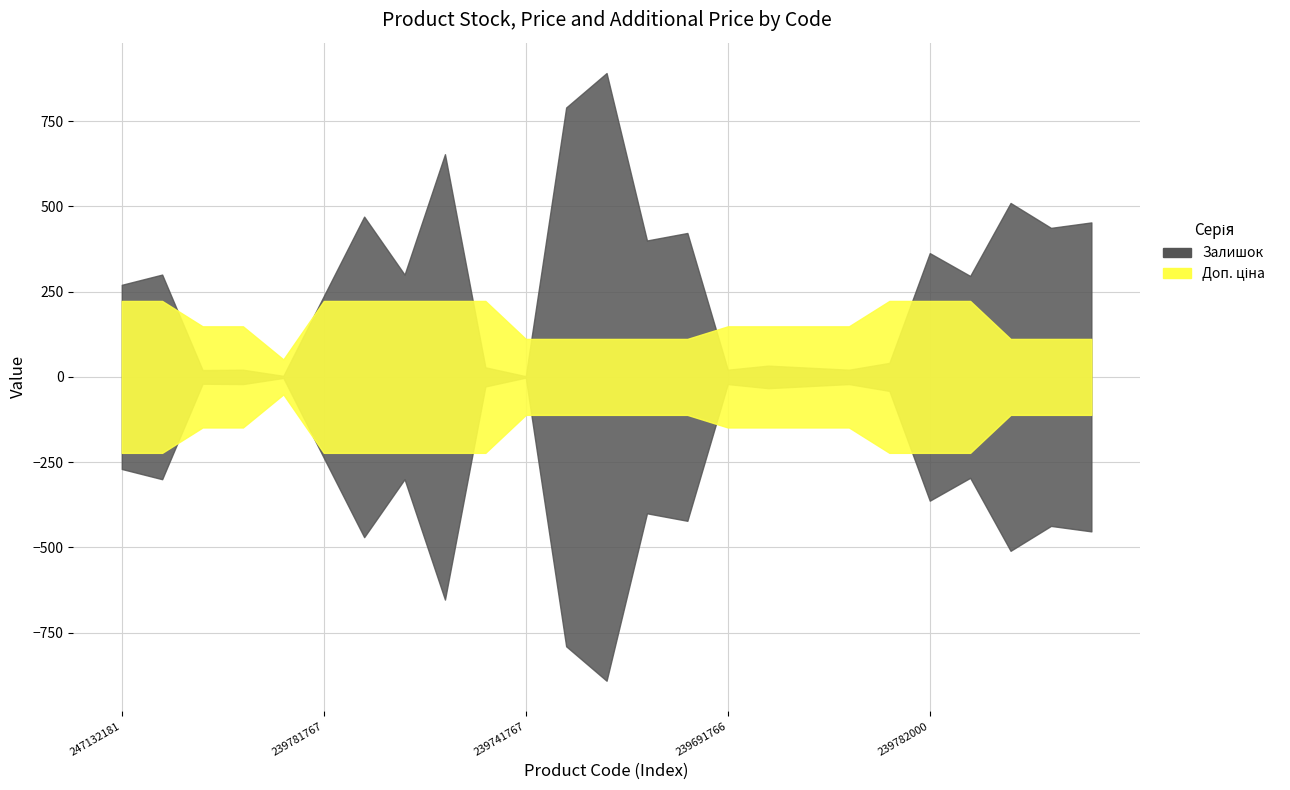

At which label is Залишок closest to 446?

239741999